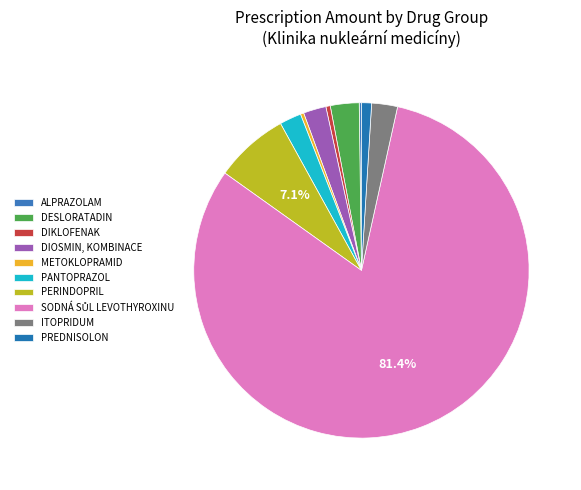

Is there a majority slice in this chart?

Yes